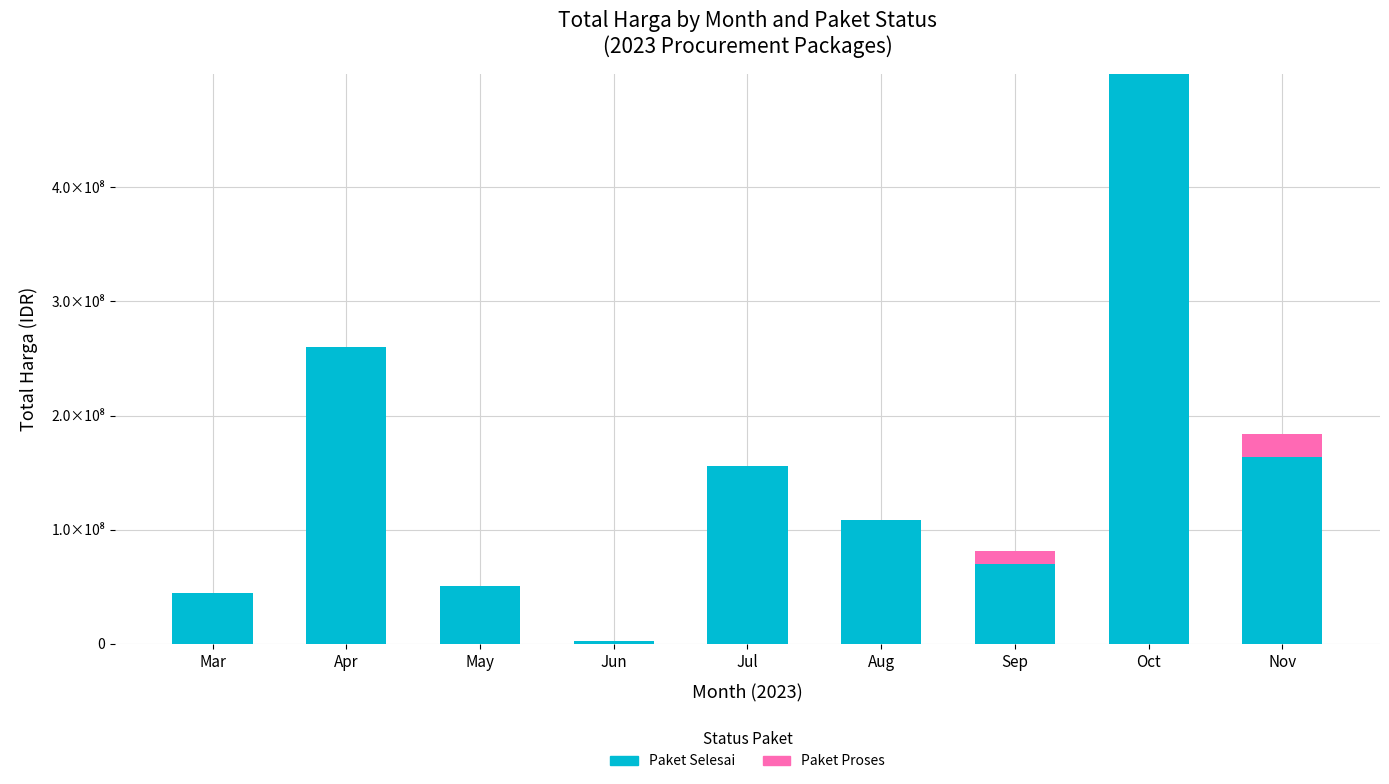

Are the bars grouped side by side (vs. stacked)?

No